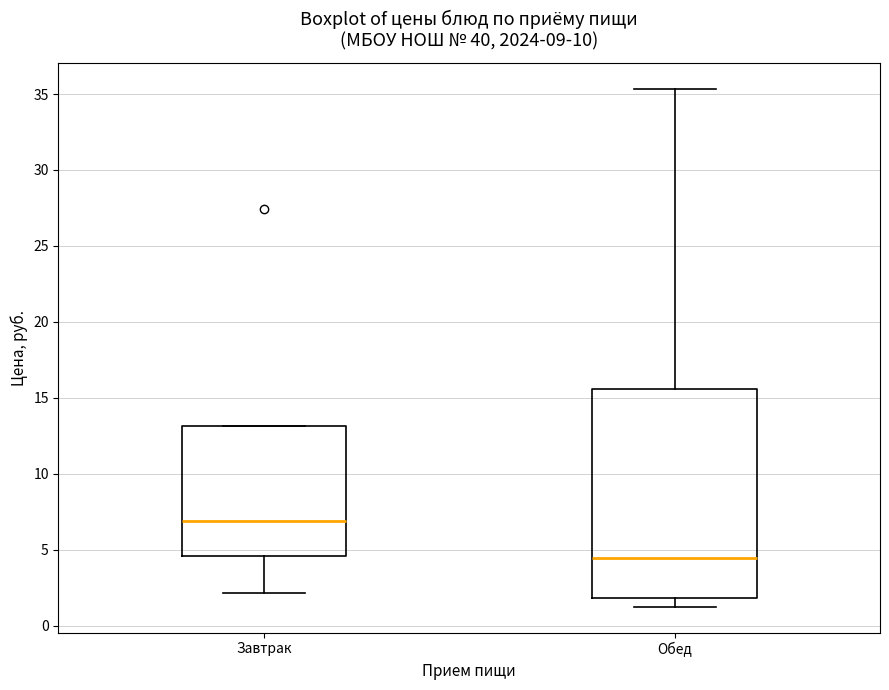

Where is the lower edge of the box for Завтрак on the y-axis? The values are not printed on the chart, so give them approximately, as read against the axis.

4.5